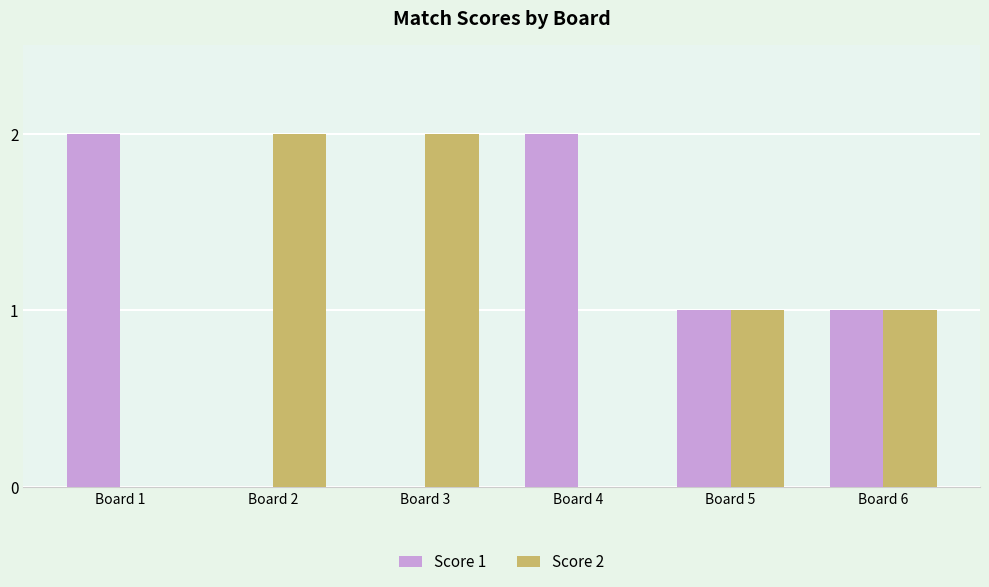

What is the total value across all series at Board 3?

2